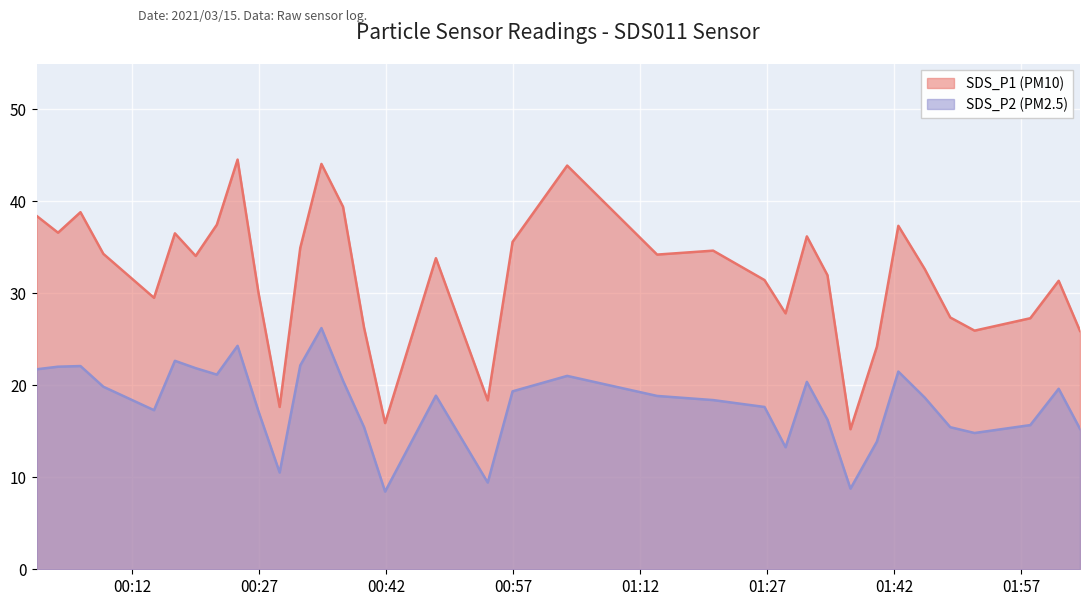

Is the value of SDS_P2 at 2021/03/15 01:45:37 greater than the value of SDS_P1 at 2021/03/15 00:19:32?

No